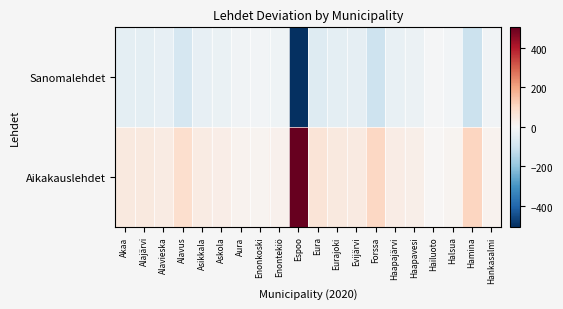

Between Asikkala and Hamina, which is larger?

Asikkala